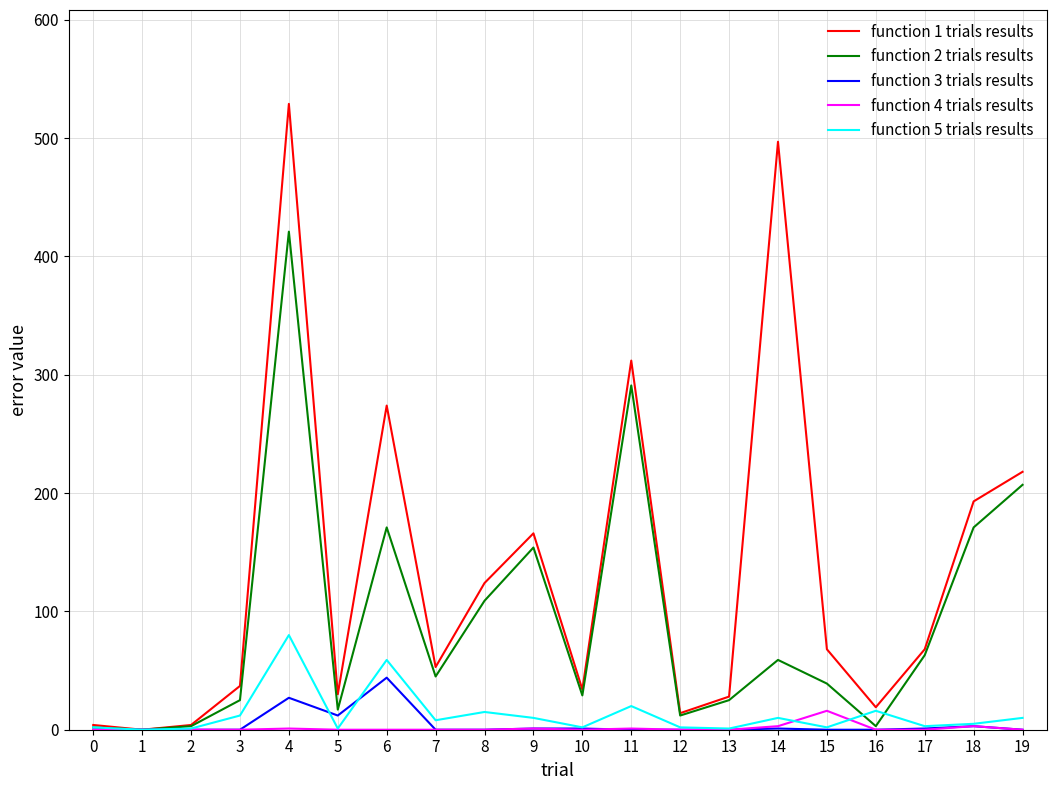

At which category is the sum across all series the highest?

4